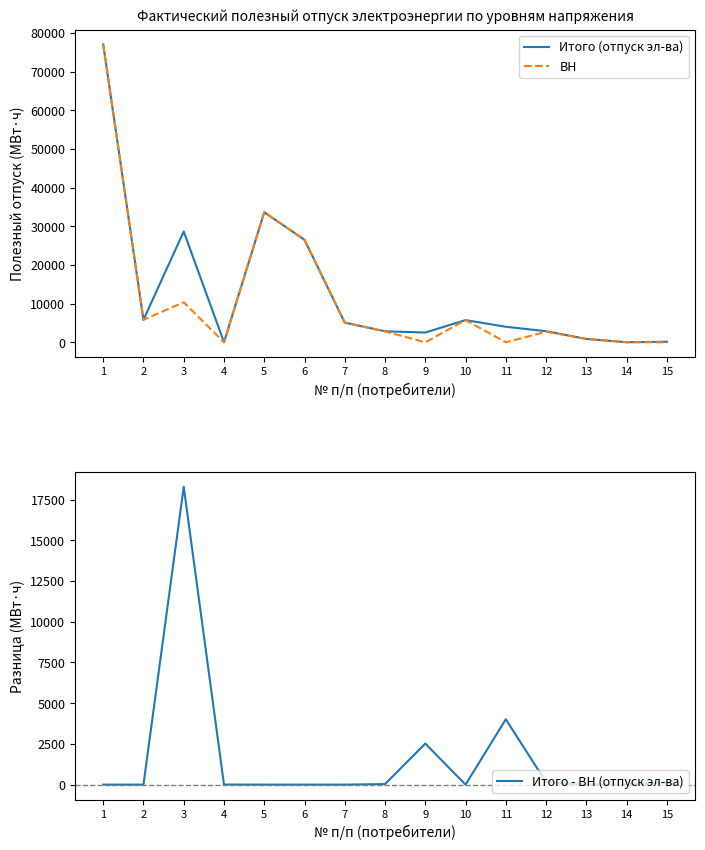

What is the sum of the Итого (отпуск эл-ва) values at 15 and 9?

2658.1